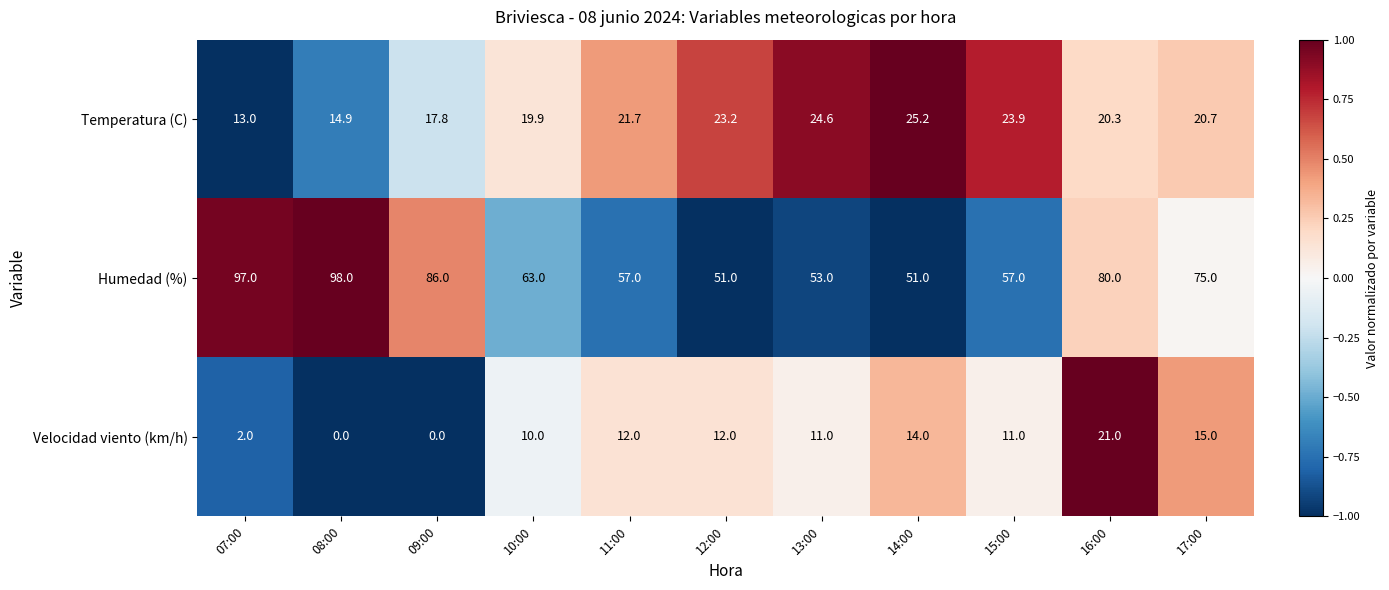

True or false: Humedad (%) has a value of 96.3 at 11:00.

False